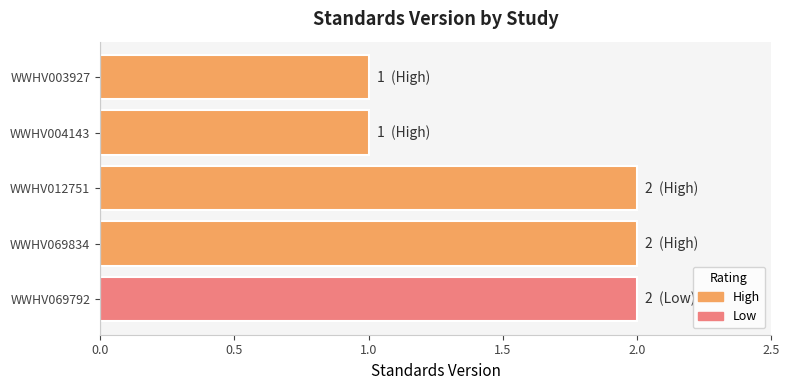

How many distinct data groups are displayed?

1